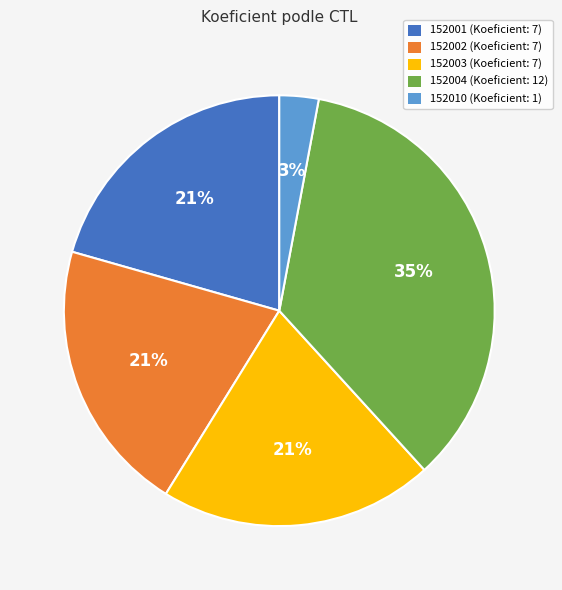

The 152001 slice represents 33% of the pie. True or false?

False